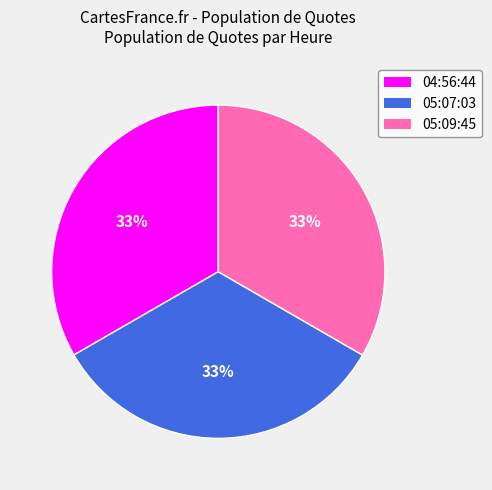

How many slices are in this pie chart?

3